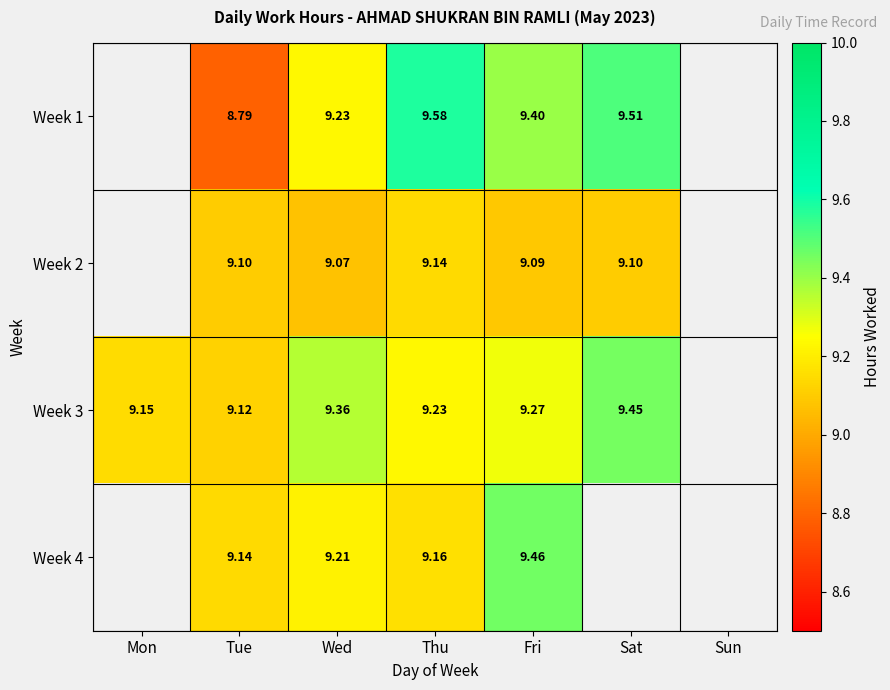

Is the value of Week 1 at Wed greater than the value of Week 2 at Sat?

Yes